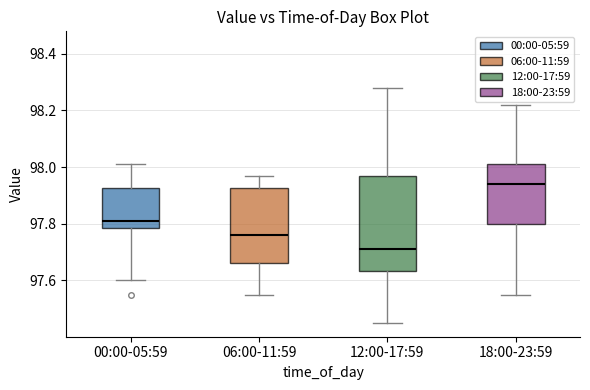

Which box's median line is the lowest?

12:00-17:59